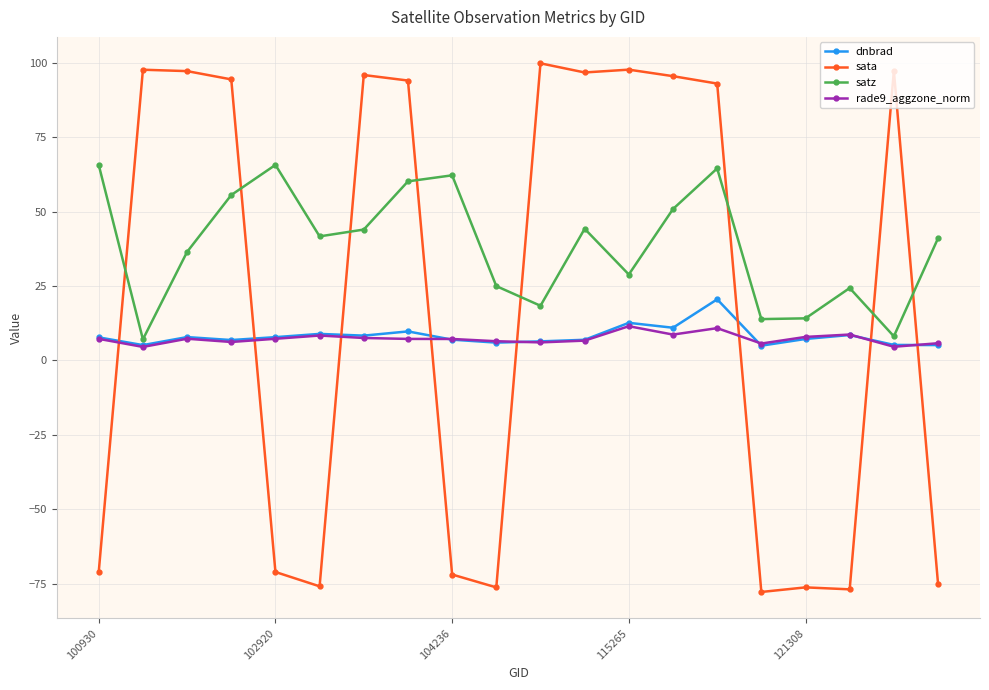

Which series has the largest total across all categories?

satz